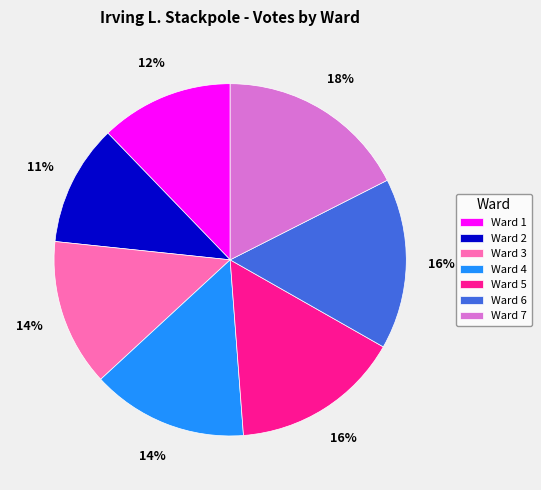

What is the smallest slice in the pie chart?

Ward 2